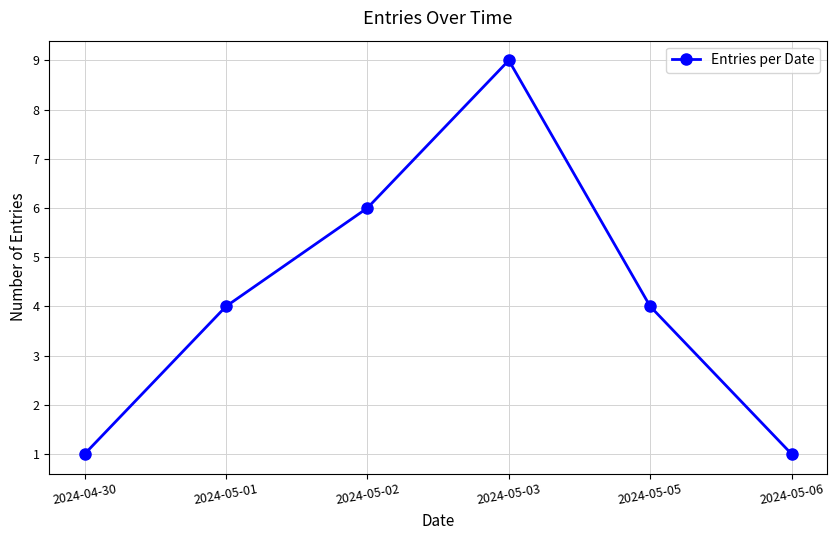

Does the chart display data point markers on the line(s)?

Yes